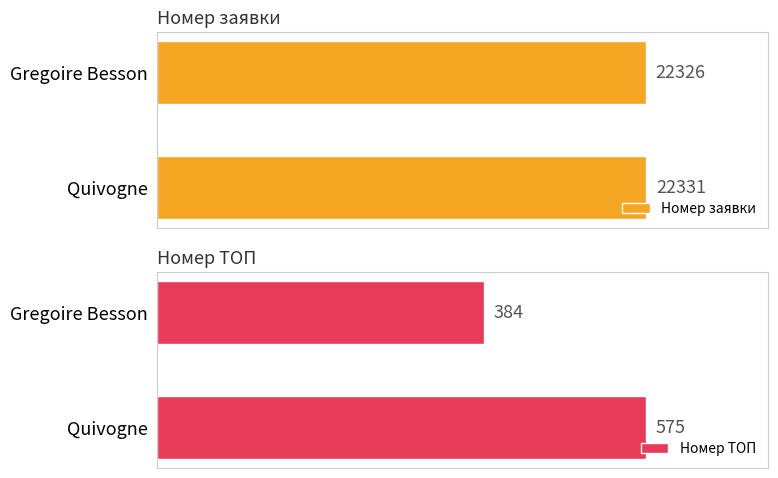

Which series has the largest total across all categories?

Номер заявки